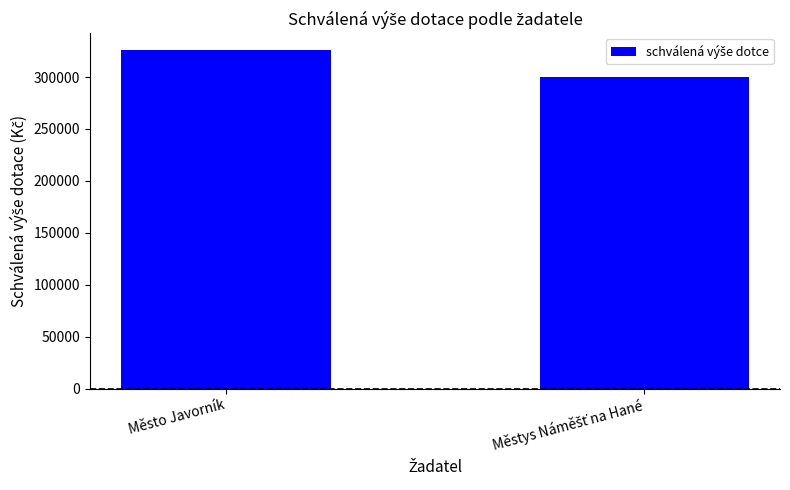

What is the sum of all values?

626000